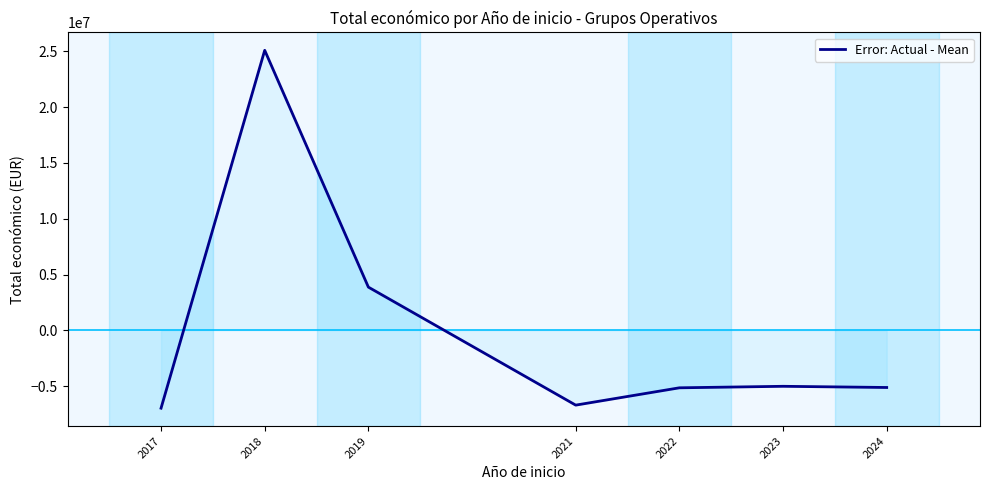

Count the number of categories in the chart.

7